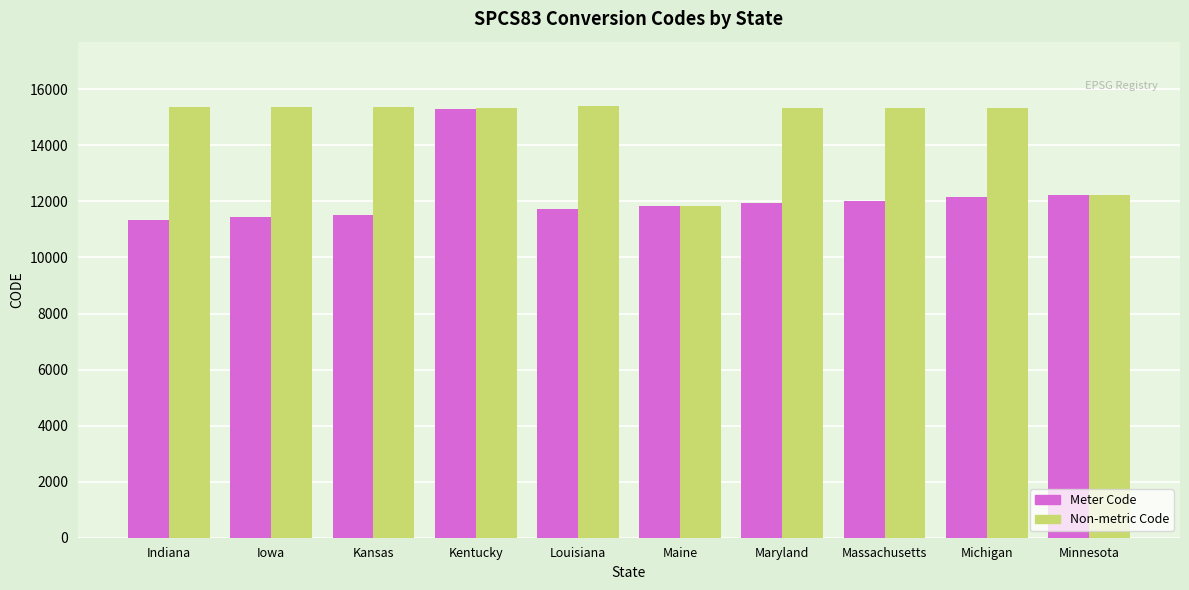

What is the spread (max minus min) of values at Maryland?

3400